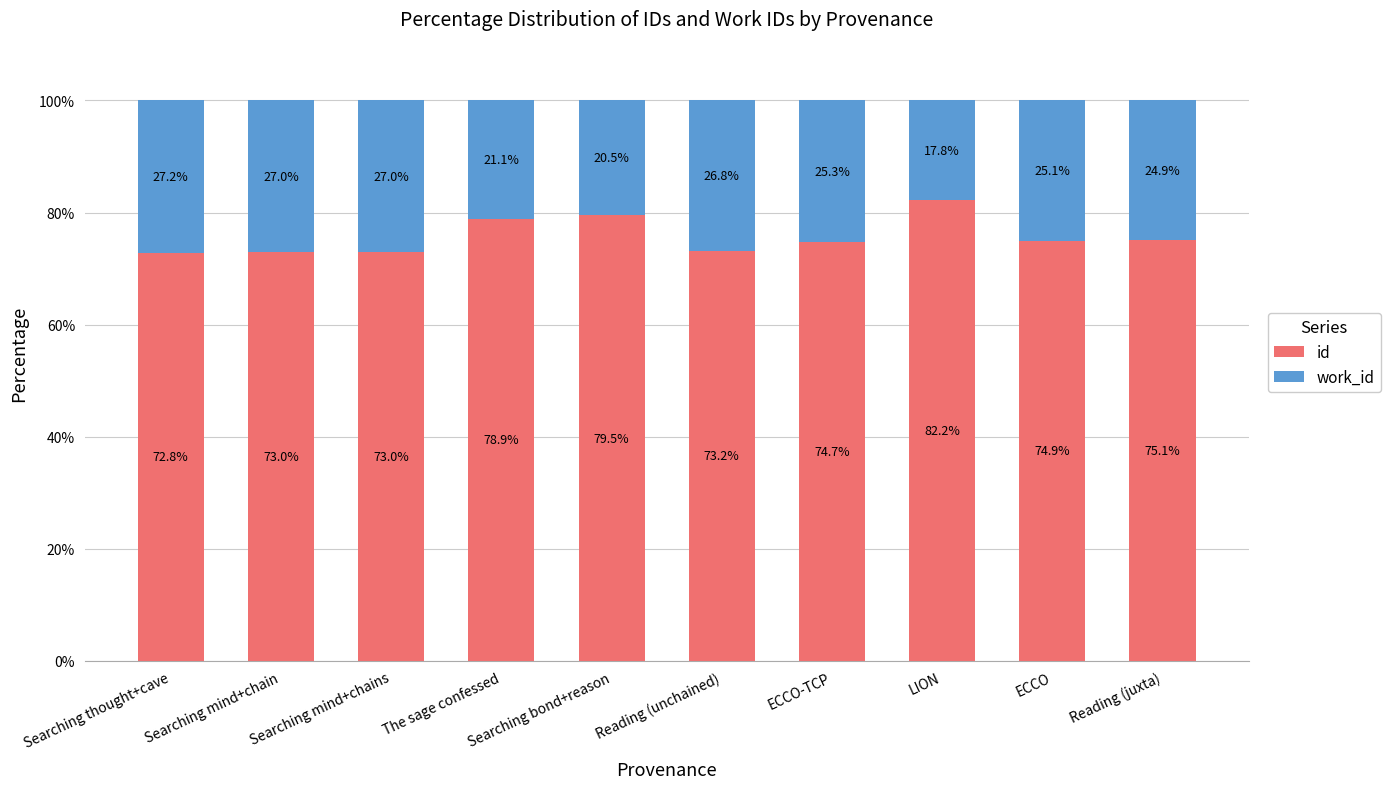

What is the difference between the second highest and second lowest values in the id series?

6.5